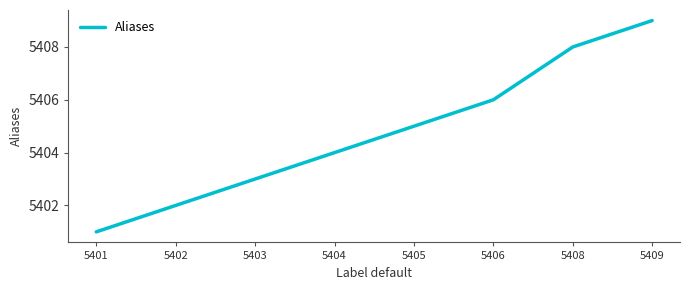

Is it true that the value at 5401 is 1147?

False